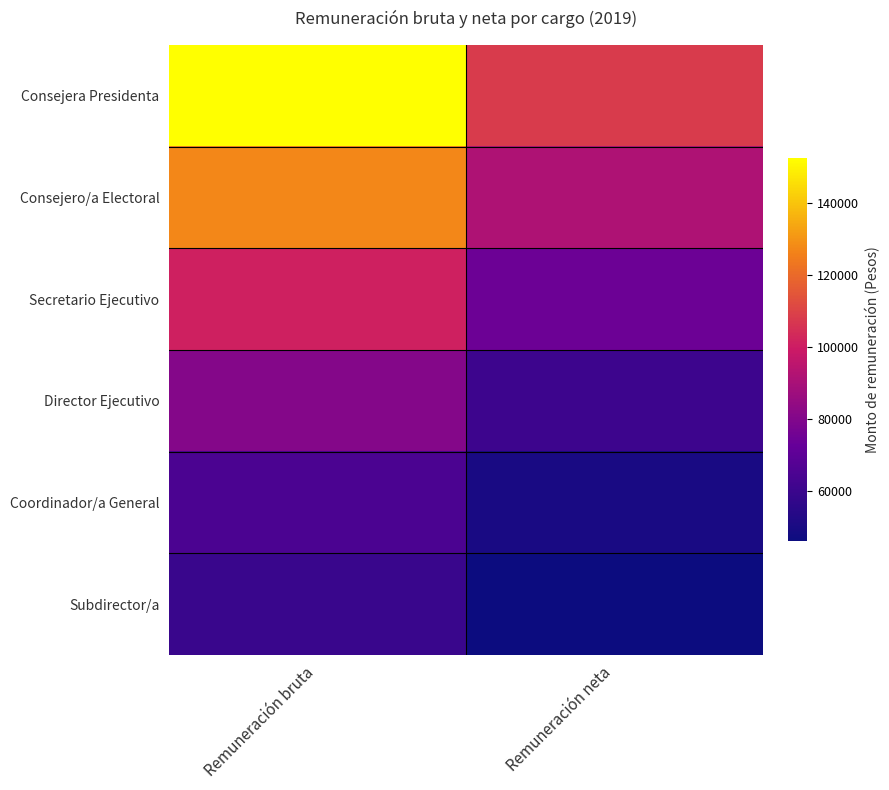

Between Remuneración bruta and Remuneración neta, which series saw the biggest shift?

Consejera Presidenta